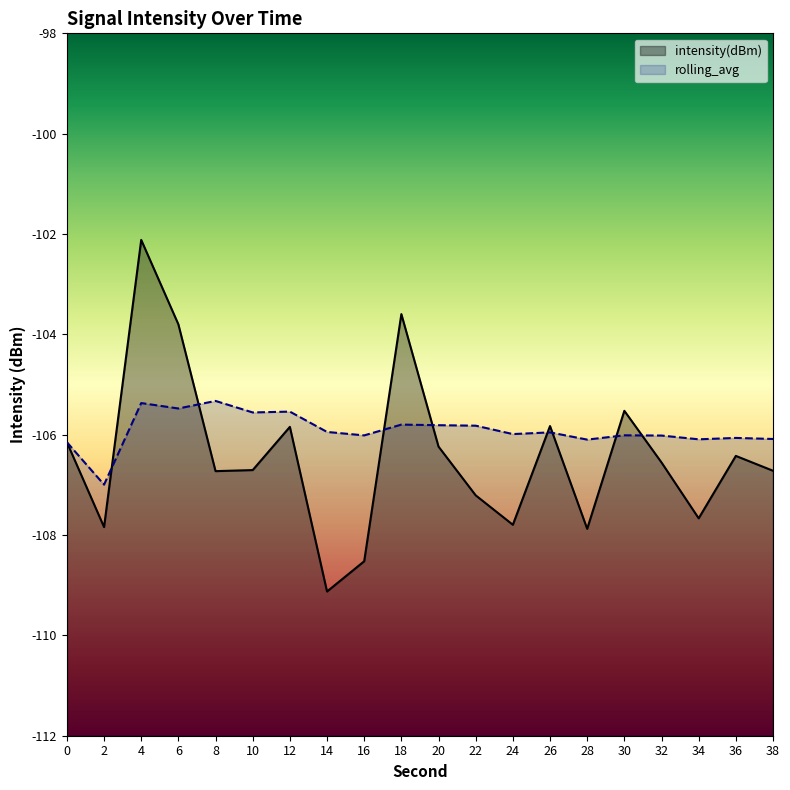

Which has a higher value, 18 or 36?

18